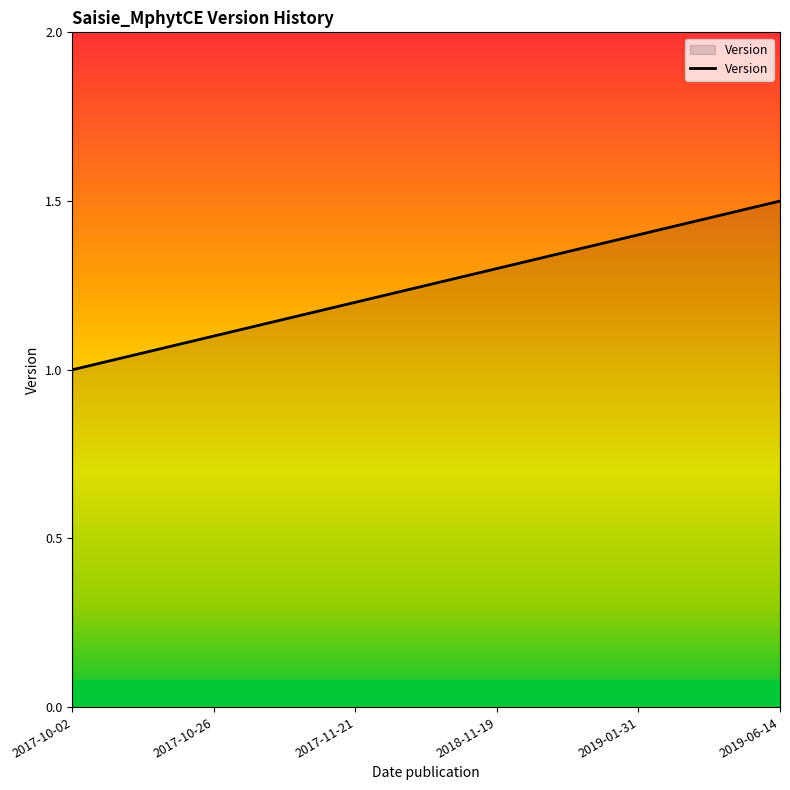

How many values are between 1 and 2?

6